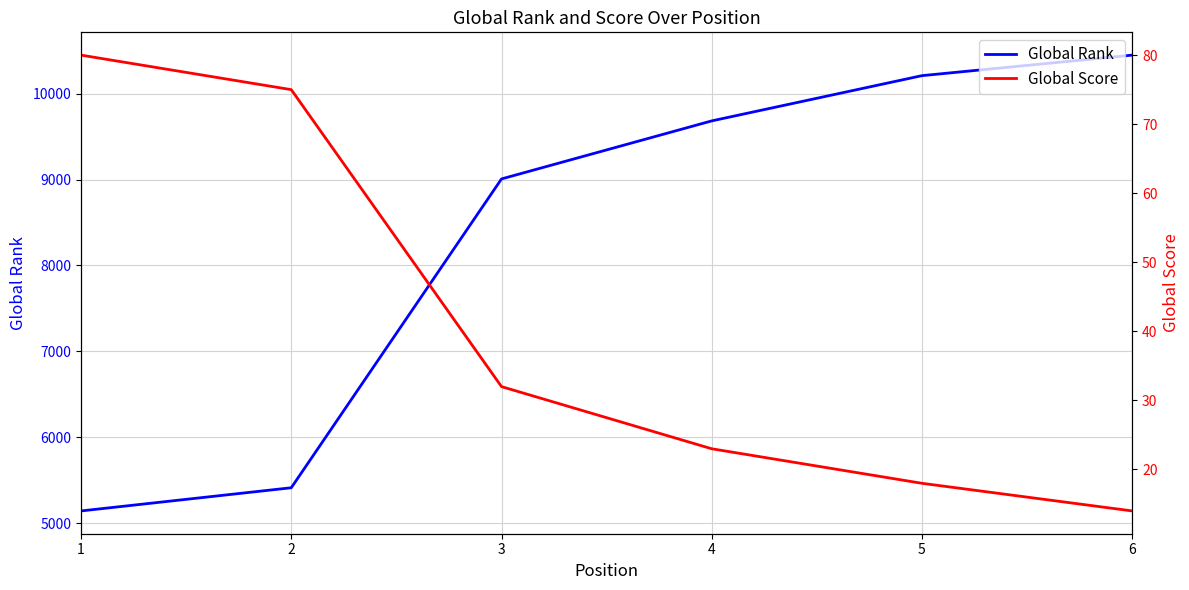

Which series has the largest range (max minus min)?

Global Rank